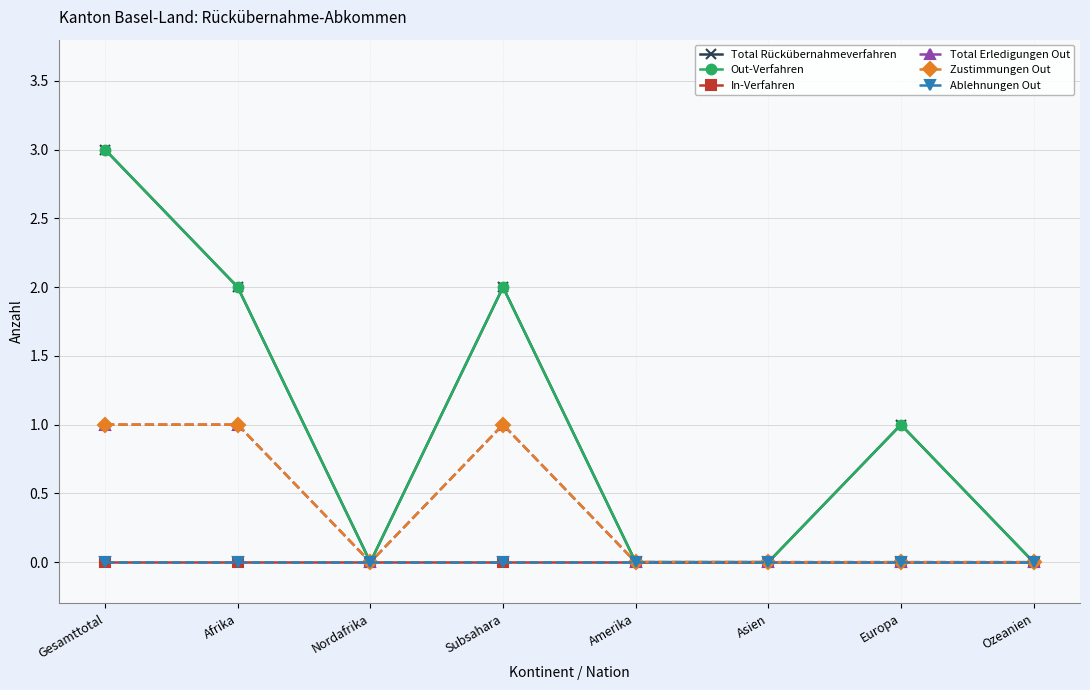

Is it true that Total Erledigungen Out equals 1 at Afrika?

True